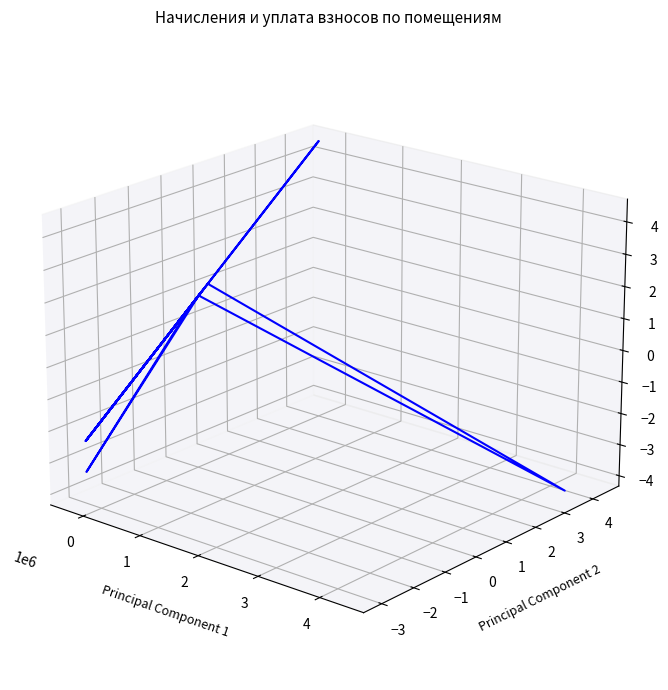

How many data points are above 0?

14